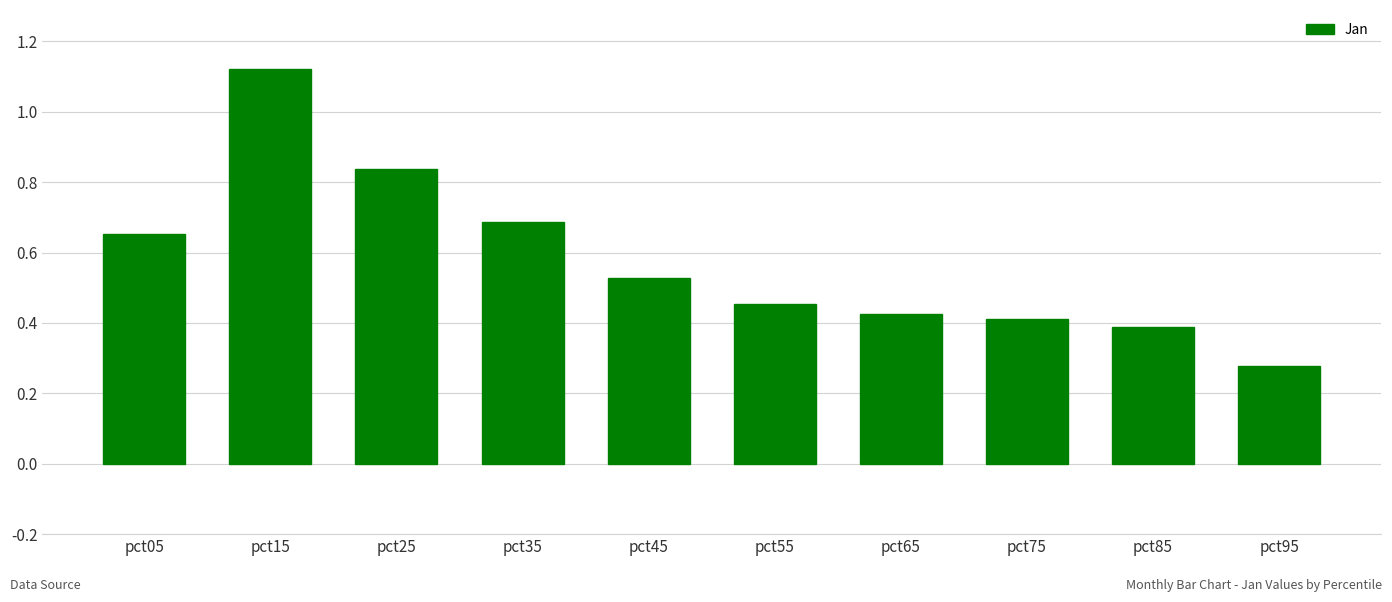

What is the difference between the second highest and minimum values?

0.6